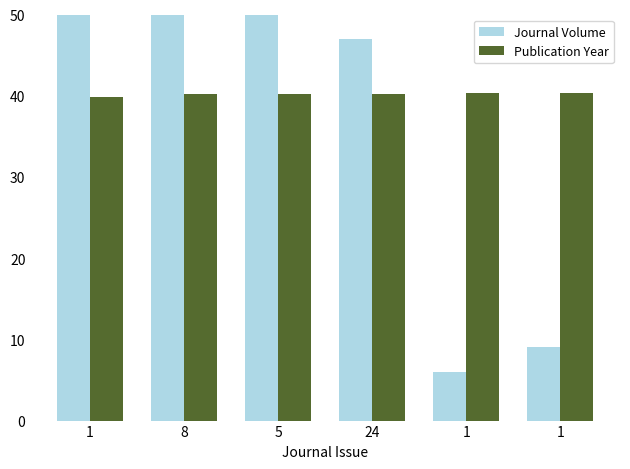

How many Publication Year values are between 40 and 41?

5